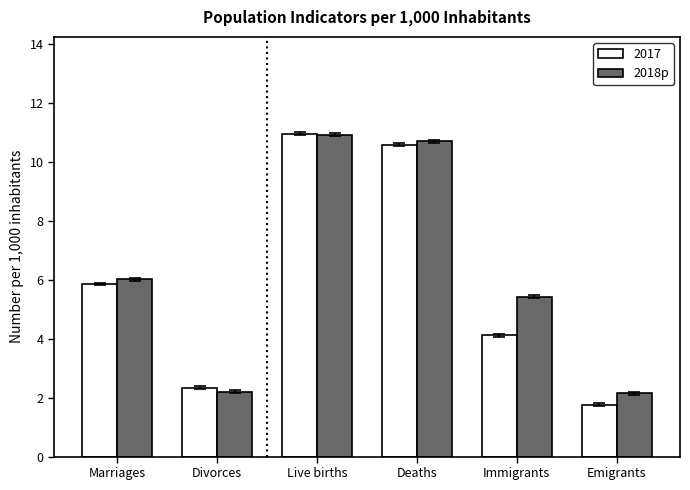

True or false: 2017 has a value of 1.8 at Emigrants.

True